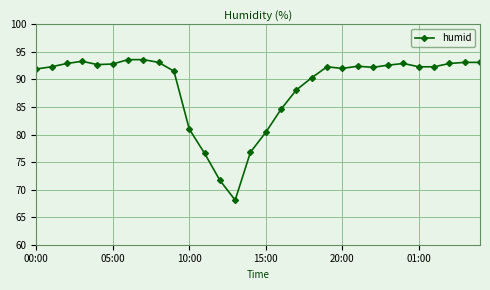

What is the average value?

88.8